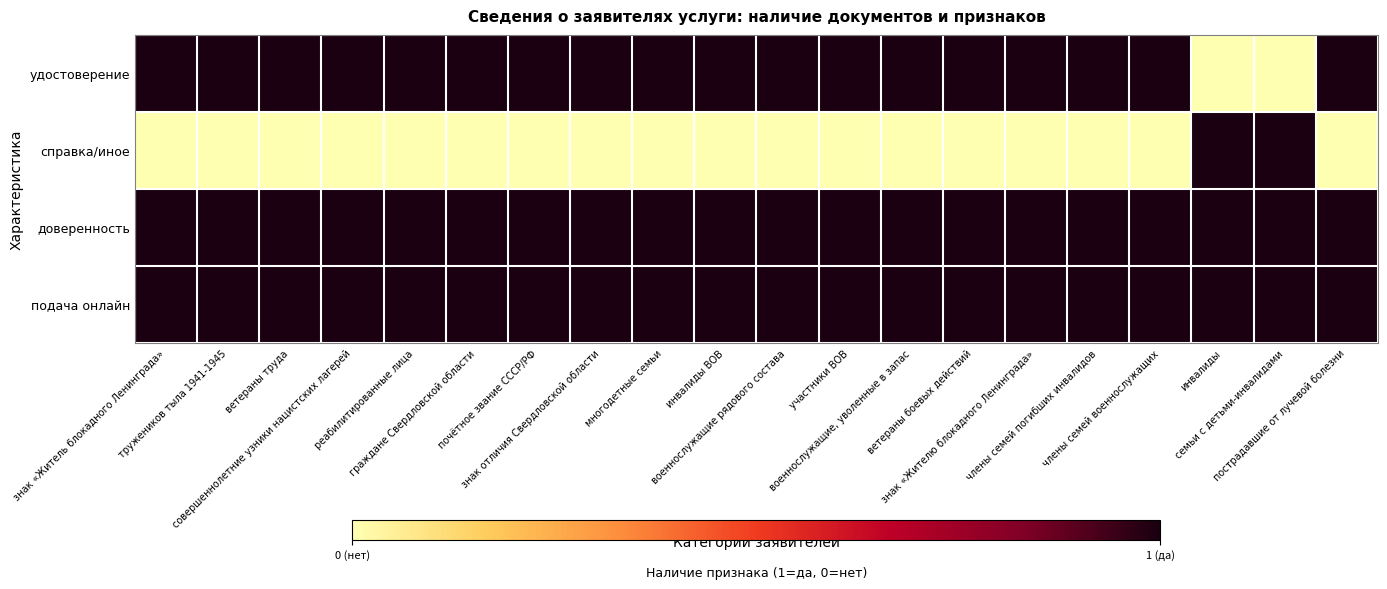

At which category is the sum across all series the highest?

знак «Житель блокадного Ленинграда»